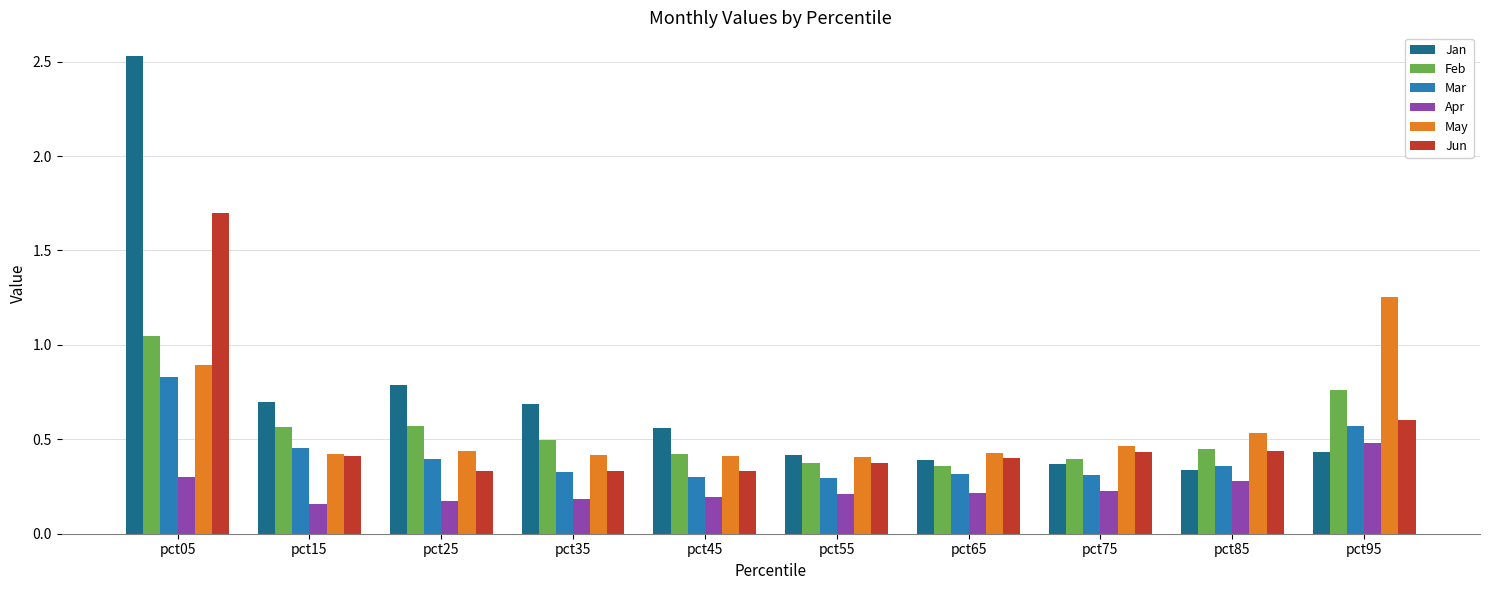

What are all the series names shown in the legend?

Jan, Feb, Mar, Apr, May, Jun